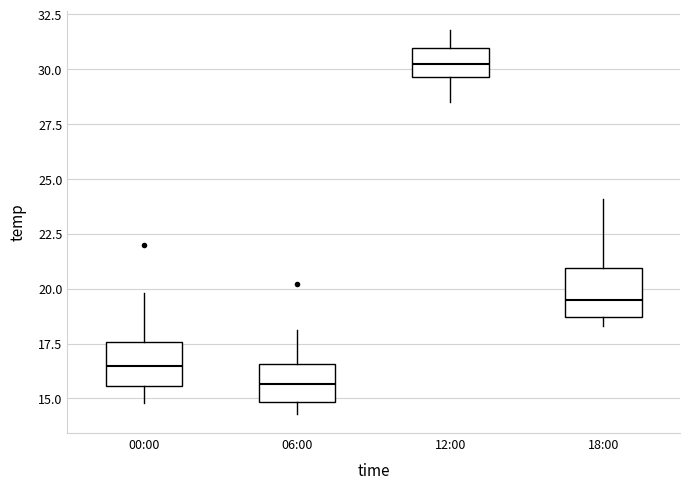

Reading left to right, read every box against the y-axis: the position of its median line, the range the box covers, and the ends of its whiskers. The values are not printed on the chart, so give them approximately, as read against the axis.

00:00: median 16.5, box 15.5 to 17.5, whiskers 15.0 to 20.0
06:00: median 15.5, box 15.0 to 16.5, whiskers 14.5 to 18.0
12:00: median 30.5, box 29.5 to 31.0, whiskers 28.5 to 32.0
18:00: median 19.5, box 18.5 to 21.0, whiskers 18.5 (just below the box's lower edge) to 24.0